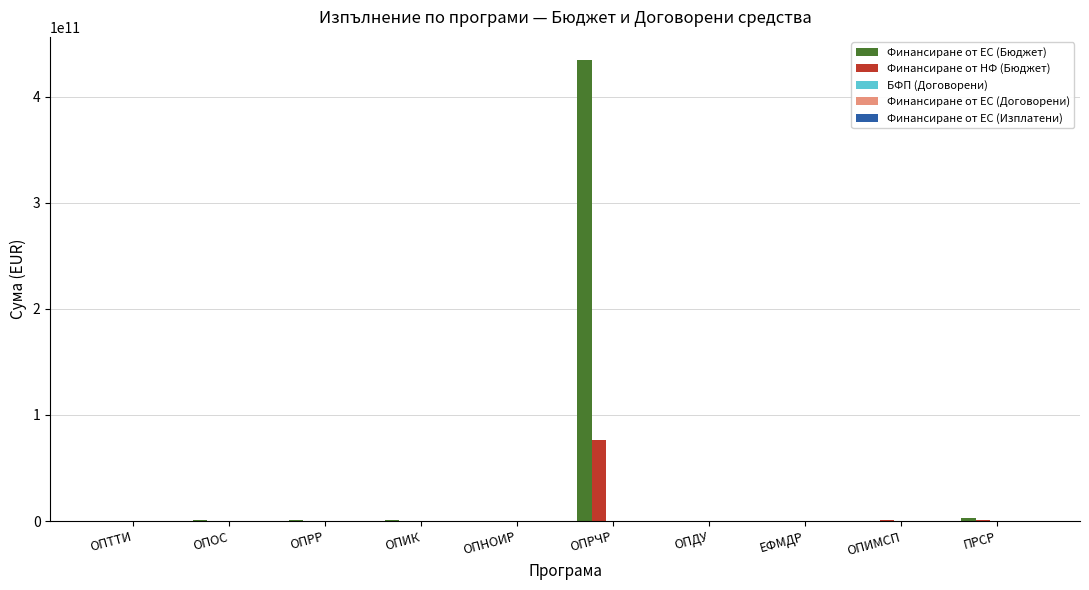

Does the chart contain stacked bars?

No